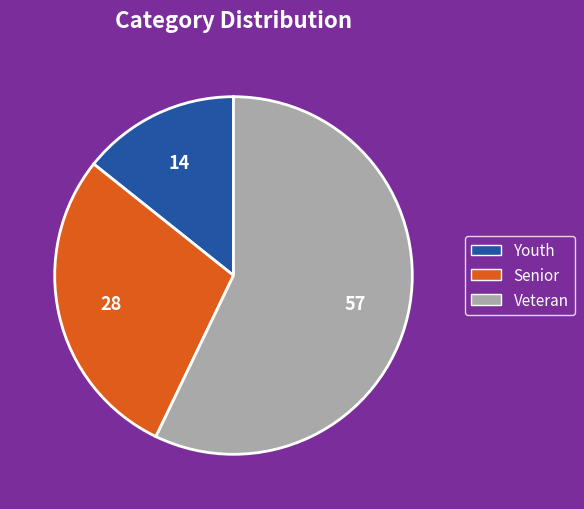

True or false: Senior accounts for 29% of the total.

True